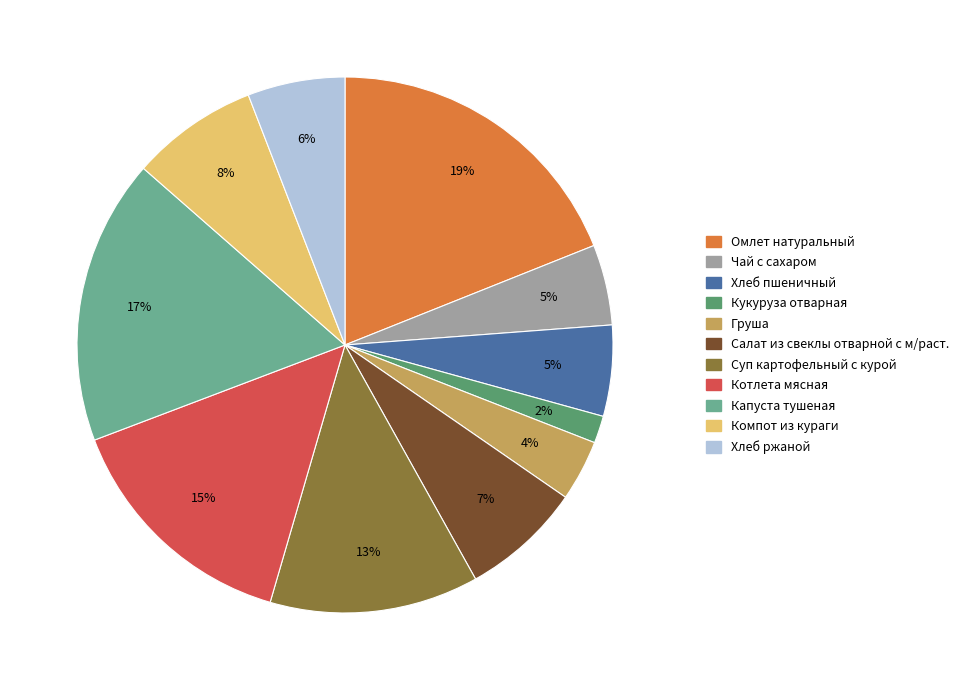

How many slices are in this pie chart?

11